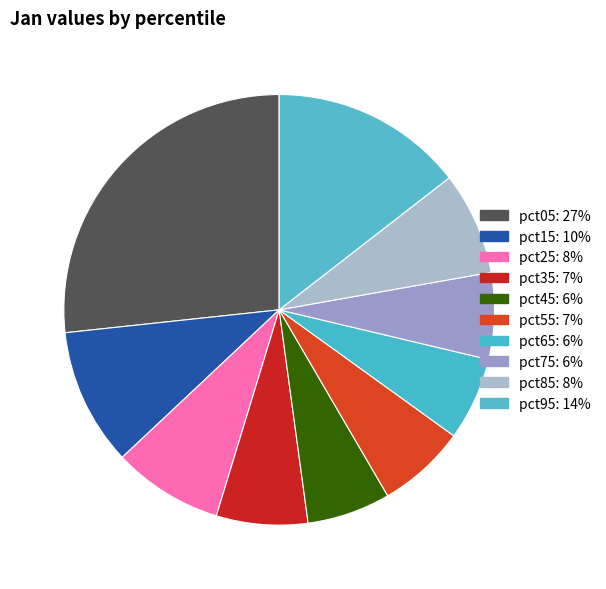

What is the smallest slice in the pie chart?

pct65